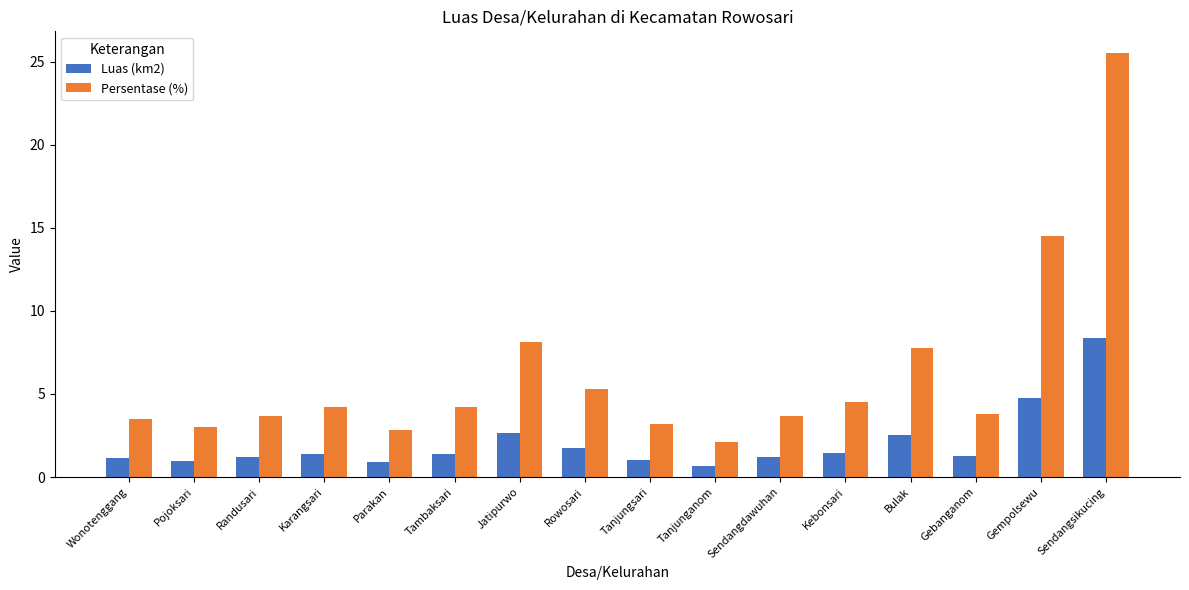

Is the value of Persentase (%) at Pojoksari greater than the value of Luas (km2) at Gebanganom?

Yes